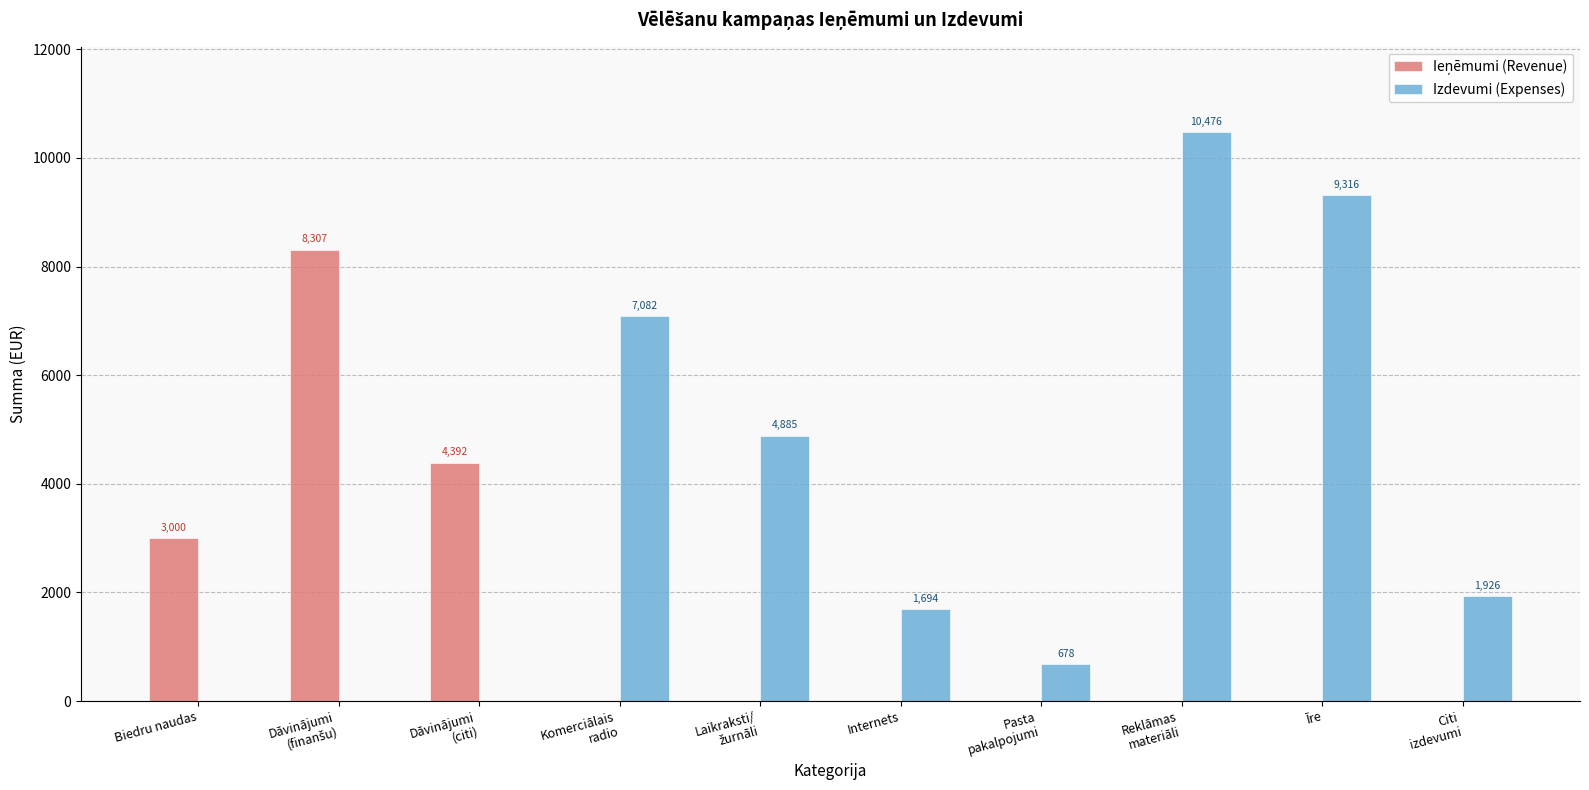

At which label does Izdevumi (Expenses) first exceed 1926?

Komerciālais
radio